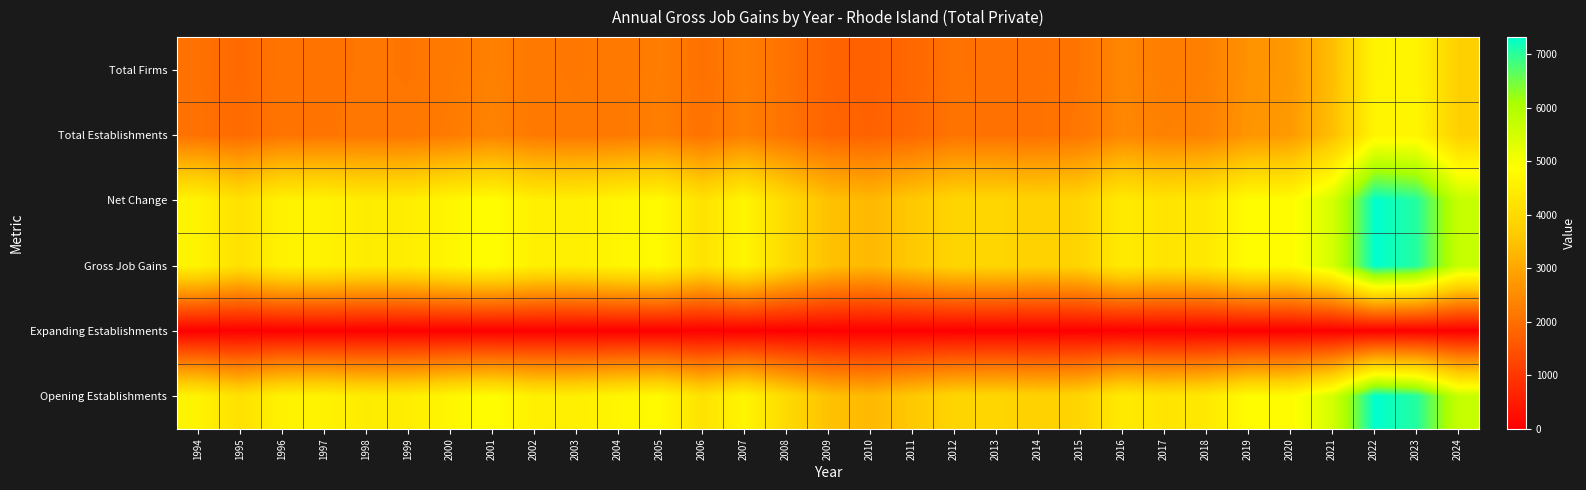

Reading left to right, list all the values displayed in this chart.

Total Firms: 1994=2040	1995=1909	1996=2095	1997=2098	1998=2125	1999=2113	2000=2188	2001=2329	2002=2155	2003=2140	2004=2172	2005=2269	2006=2034	2007=2271	2008=2055	2009=1803	2010=1741	2011=1869	2012=2070	2013=2033	2014=2042	2015=2119	2016=2425	2017=2268	2018=2315	2019=2644	2020=2751	2021=3410	2022=4629	2023=4652	2024=3756
Total Establishments: 1994=2055	1995=1922	1996=2105	1997=2105	1998=2143	1999=2126	2000=2224	2001=2372	2002=2187	2003=2152	2004=2179	2005=2288	2006=2074	2007=2289	2008=2068	2009=1819	2010=1772	2011=1889	2012=2087	2013=2045	2014=2051	2015=2141	2016=2444	2017=2318	2018=2358	2019=2685	2020=2778	2021=3430	2022=4650	2023=4663	2024=3770
Net Change: 1994=4610	1995=4166	1996=4576	1997=4588	1998=4432	1999=4468	2000=4685	2001=4837	2002=4527	2003=4494	2004=4664	2005=4762	2006=4198	2007=4644	2008=4001	2009=3479	2010=3320	2011=3612	2012=3881	2013=3905	2014=3815	2015=3878	2016=4415	2017=4253	2018=4364	2019=4825	2020=4803	2021=5479	2022=7325	2023=7049	2024=5671
Gross Job Gains: 1994=4610	1995=4166	1996=4576	1997=4588	1998=4432	1999=4468	2000=4685	2001=4837	2002=4527	2003=4494	2004=4664	2005=4762	2006=4198	2007=4644	2008=4001	2009=3479	2010=3320	2011=3612	2012=3881	2013=3905	2014=3815	2015=3878	2016=4415	2017=4253	2018=4364	2019=4825	2020=4803	2021=5479	2022=7325	2023=7049	2024=5671
Expanding Establishments: 1994=0	1995=0	1996=0	1997=0	1998=0	1999=0	2000=0	2001=0	2002=0	2003=0	2004=0	2005=0	2006=0	2007=0	2008=0	2009=0	2010=0	2011=0	2012=0	2013=0	2014=0	2015=0	2016=0	2017=0	2018=0	2019=0	2020=0	2021=0	2022=0	2023=0	2024=0
Opening Establishments: 1994=4610	1995=4166	1996=4576	1997=4588	1998=4432	1999=4468	2000=4685	2001=4837	2002=4527	2003=4494	2004=4664	2005=4762	2006=4198	2007=4644	2008=4001	2009=3479	2010=3320	2011=3612	2012=3881	2013=3905	2014=3815	2015=3878	2016=4415	2017=4253	2018=4364	2019=4825	2020=4803	2021=5479	2022=7325	2023=7049	2024=5671